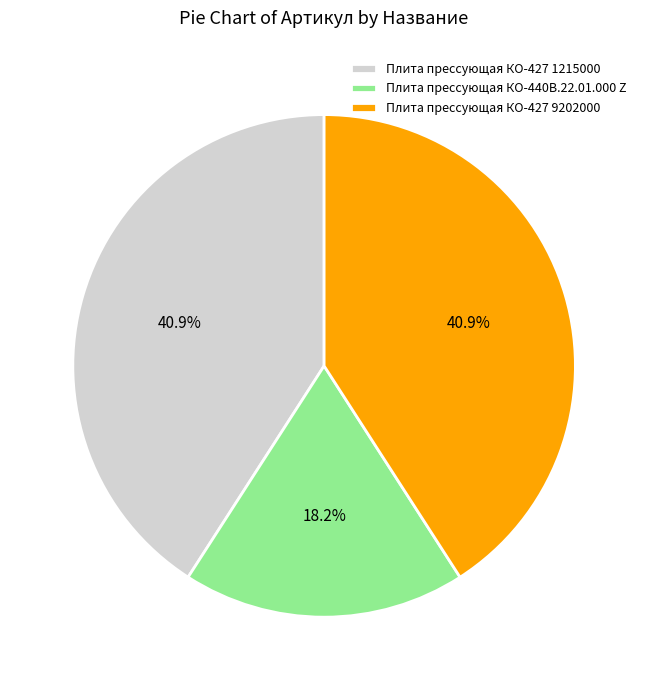

Is it true that Плита прессующая КО-427 1215000 is 50% of the pie?

False